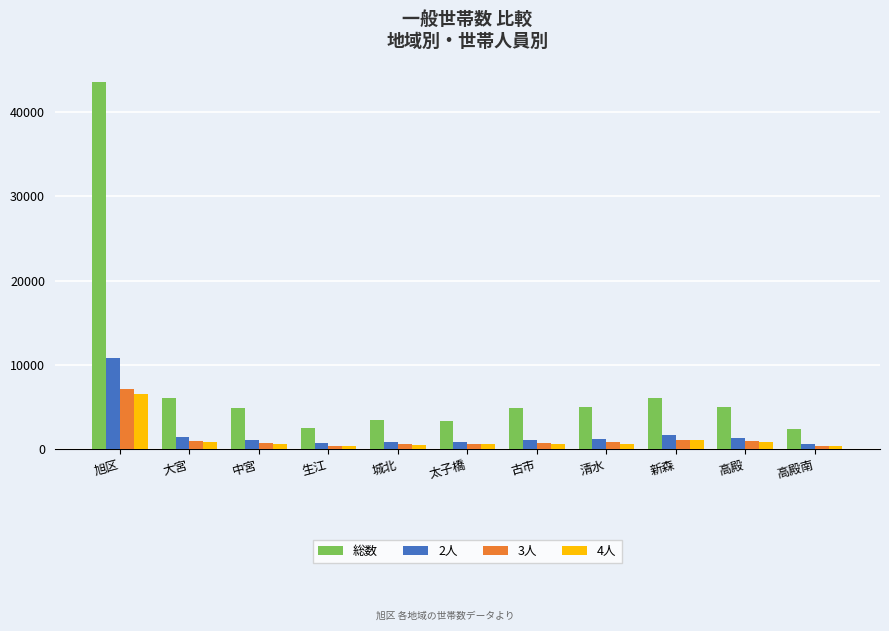

What position from the left is 高殿?

10